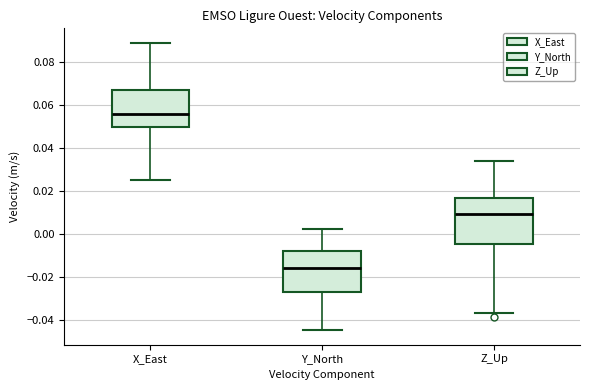

Reading left to right, transcribe this box plot: for each box, give where its median line is, the range the box spans, and where its two whiskers end, as read against the y-axis. The values are not printed on the chart, so give them approximately, as read against the axis.

X_East: median 0.056, box 0.050 to 0.068, whiskers 0.026 to 0.090
Y_North: median -0.016, box -0.026 to -0.008, whiskers -0.044 to 0.002
Z_Up: median 0.010, box -0.004 to 0.016, whiskers -0.036 to 0.034